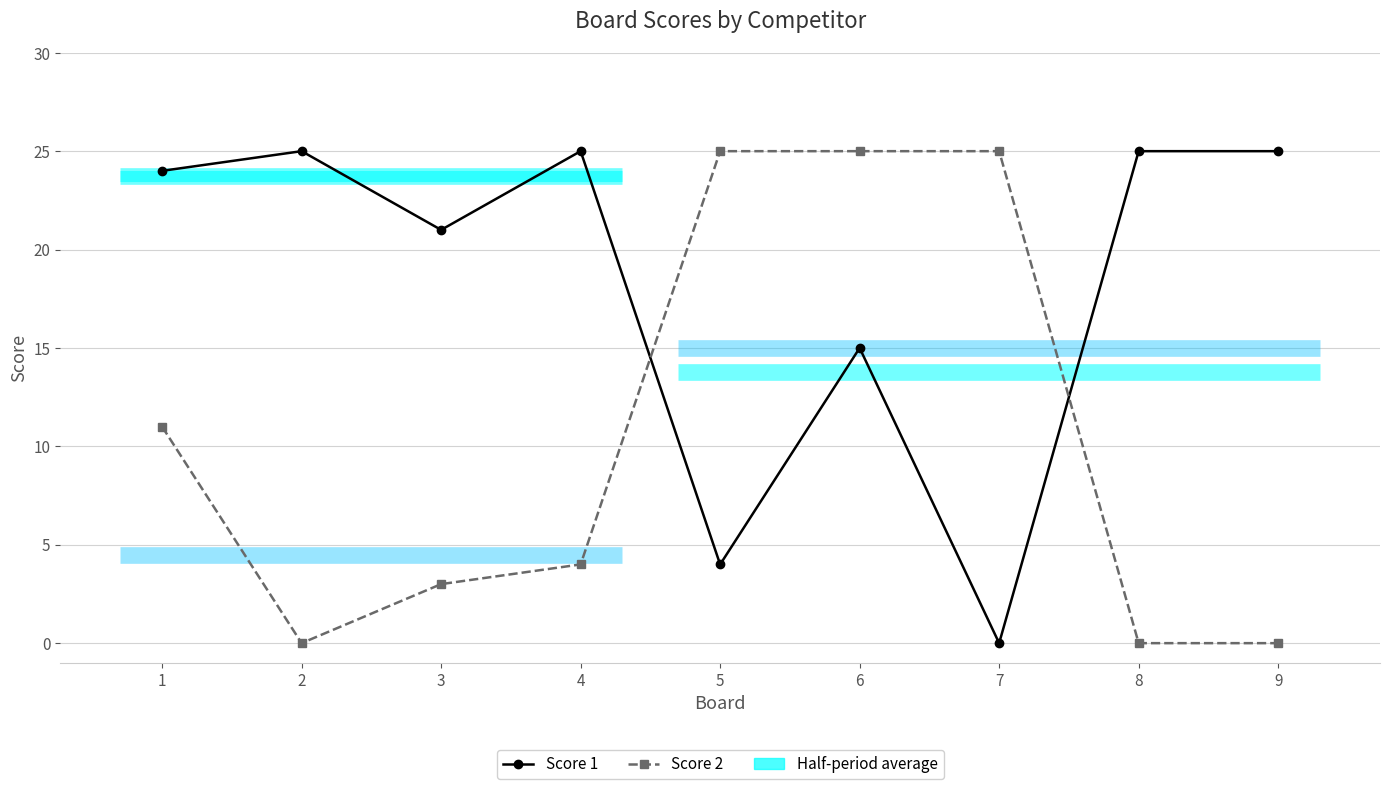

Does the chart display data point markers on the line(s)?

Yes